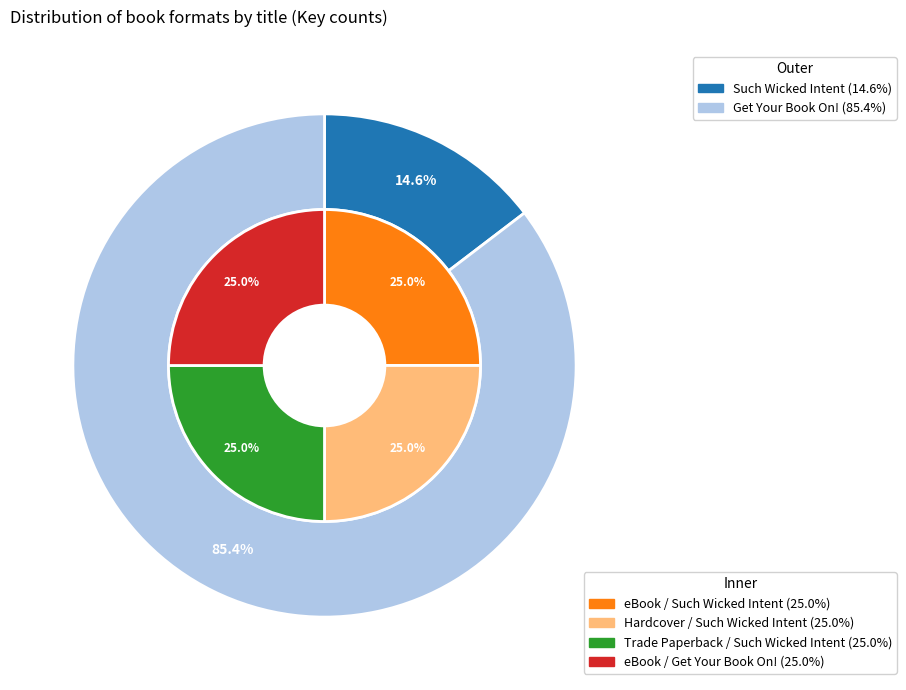

What percentage is the Get Your Book On! (400090693) slice, to the nearest percent?

85%